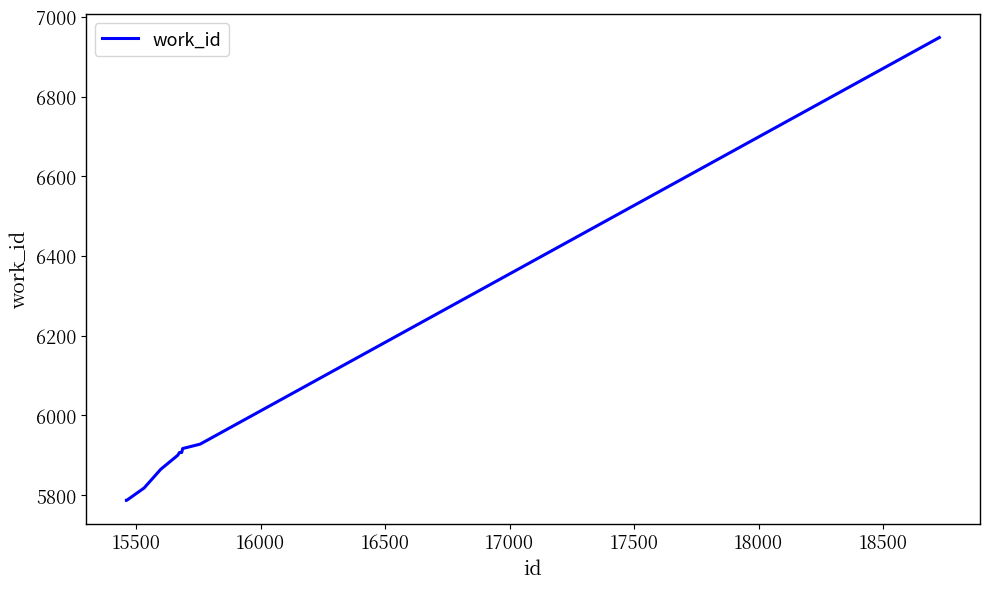

What is the difference between the maximum and minimum values?

1161